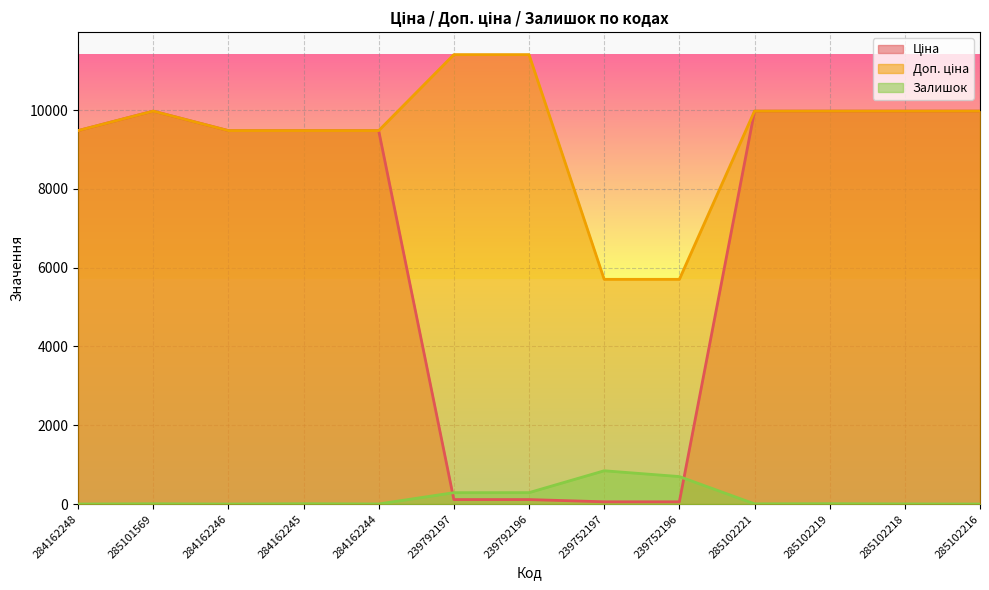

What is the label of the 3rd point from the right?

285102219